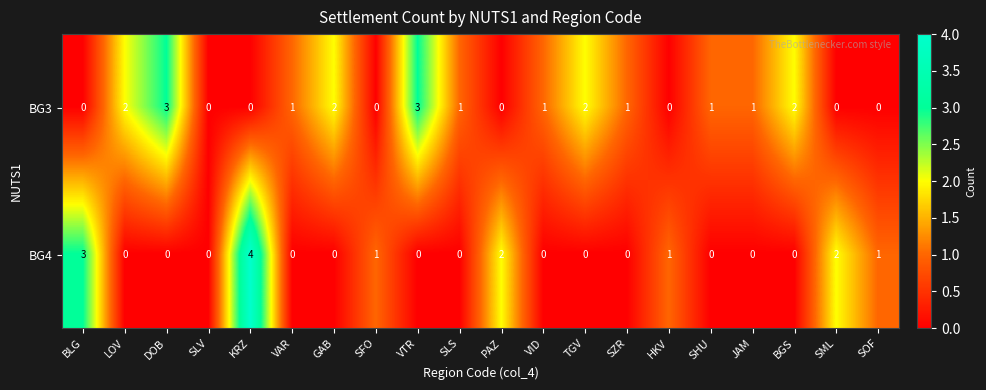

List the series in order of their peak value, lowest first.

BG3, BG4